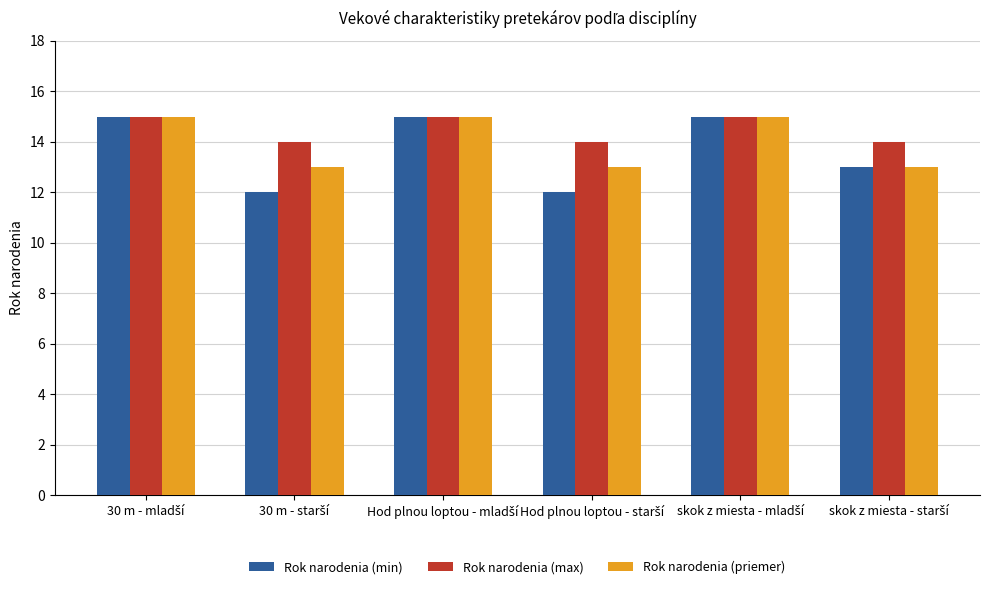

What is the average value of the Rok narodenia (priemer) series?

14